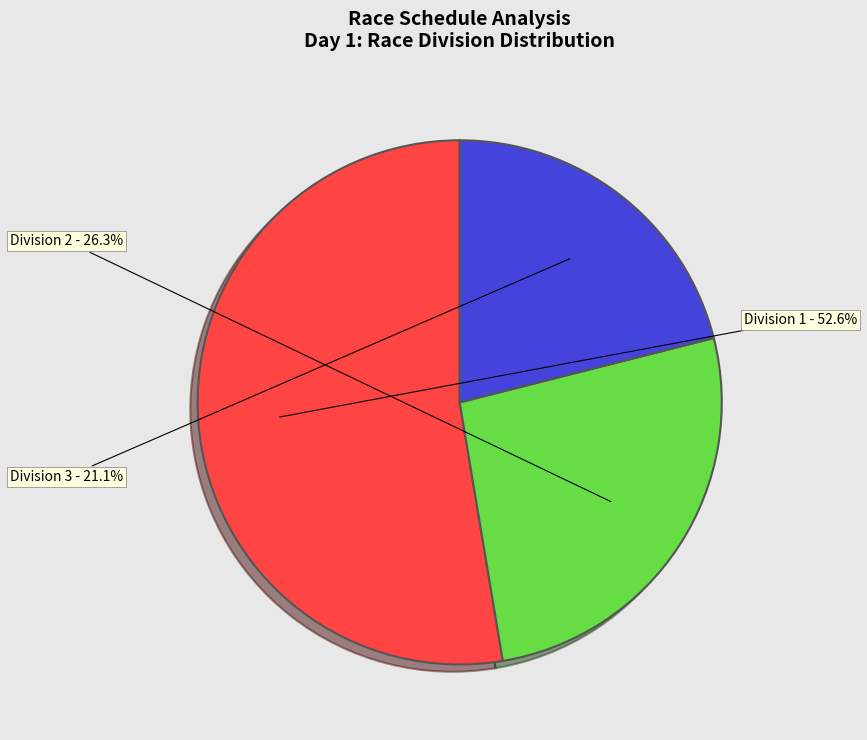

Is there any slice that represents more than half of the pie?

Yes